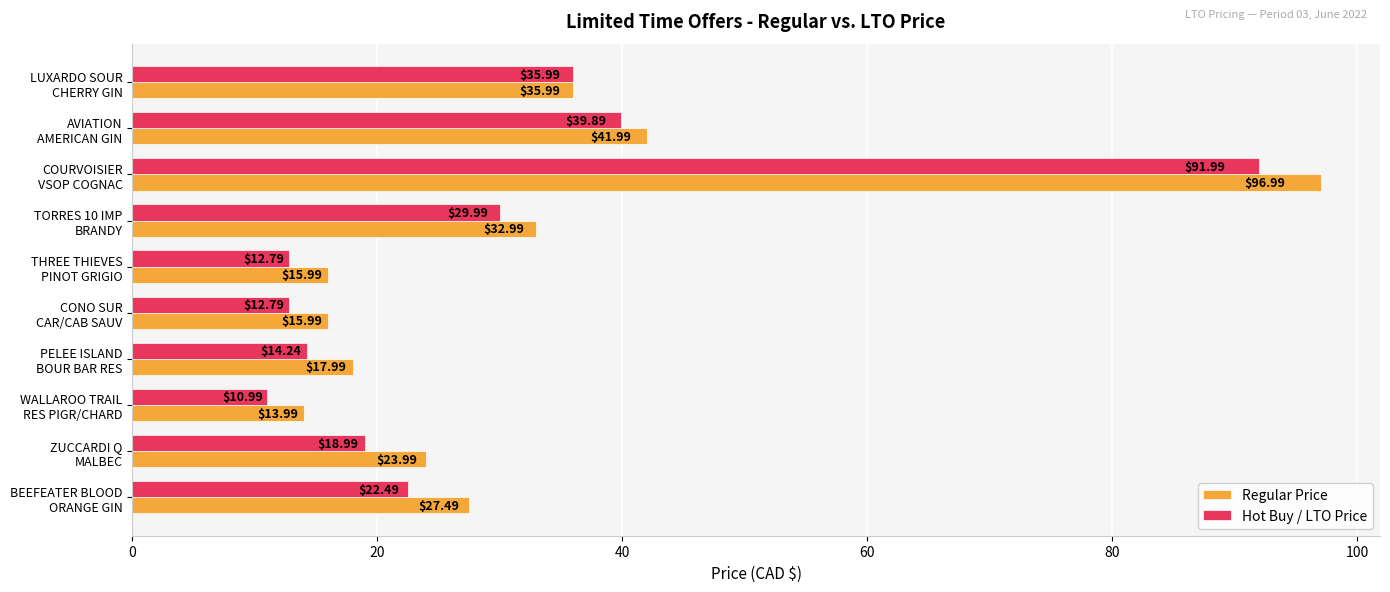

Rank the series by their maximum value, from lowest to highest.

Hot Buy / LTO Price, Regular Price